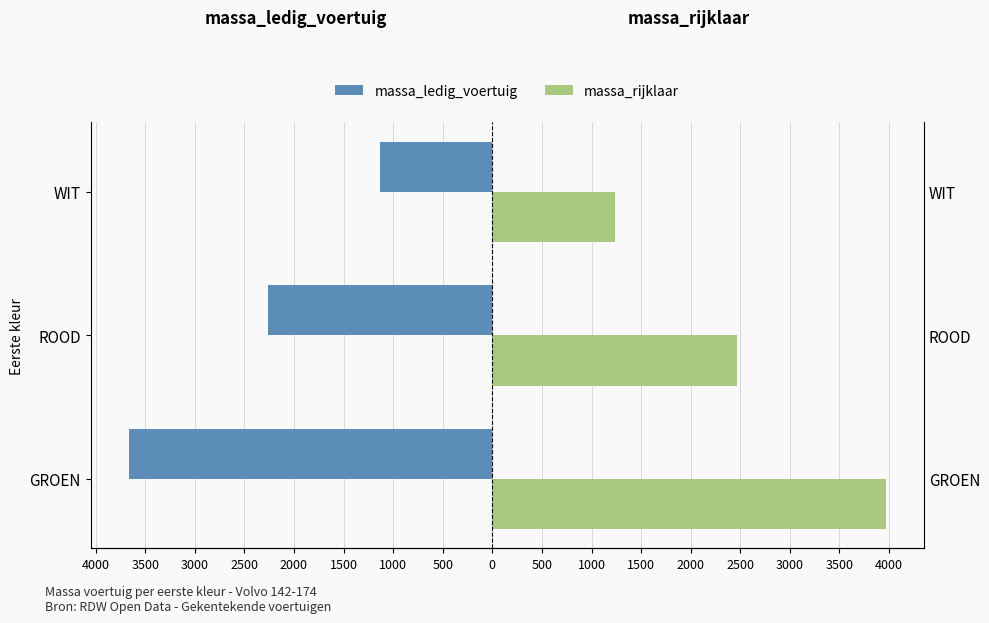

What are all the series names shown in the legend?

massa_ledig_voertuig, massa_rijklaar